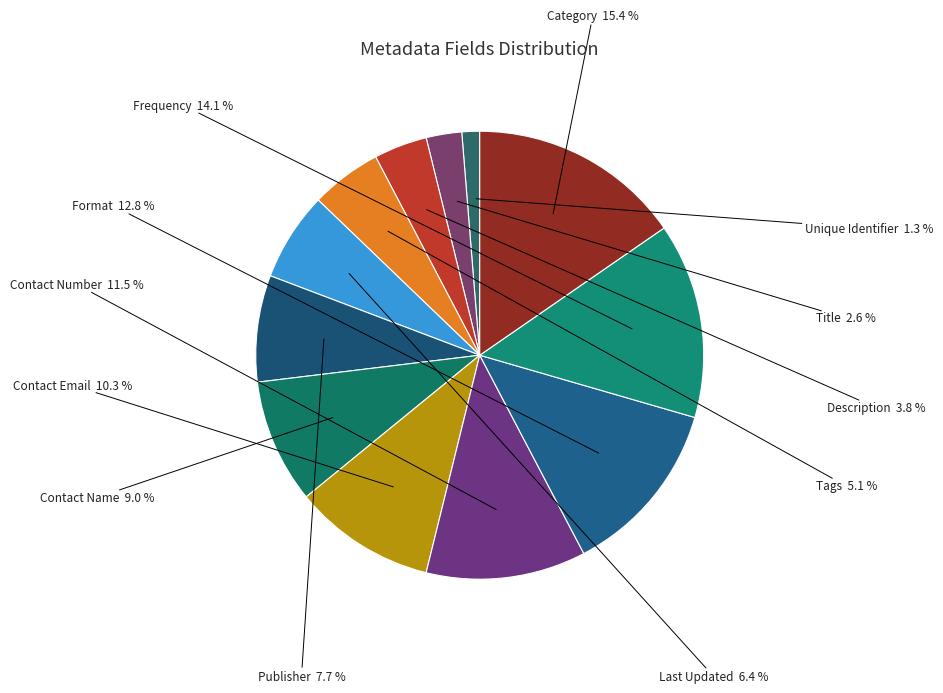

Which slice is the smallest?

Unique Identifier